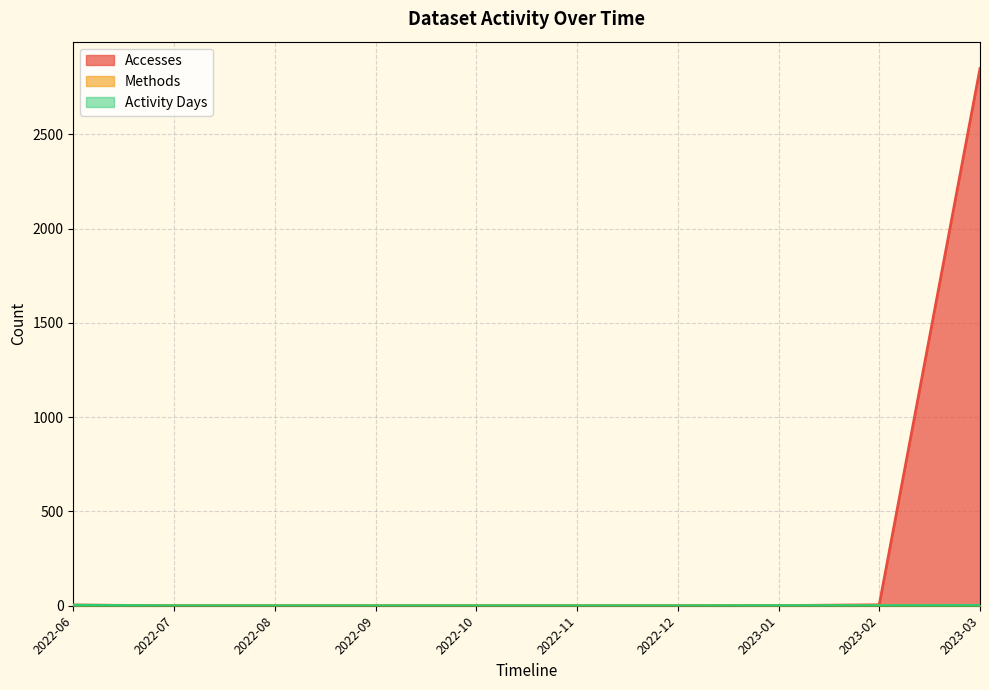

Which series has the widest spread of values?

Accesses